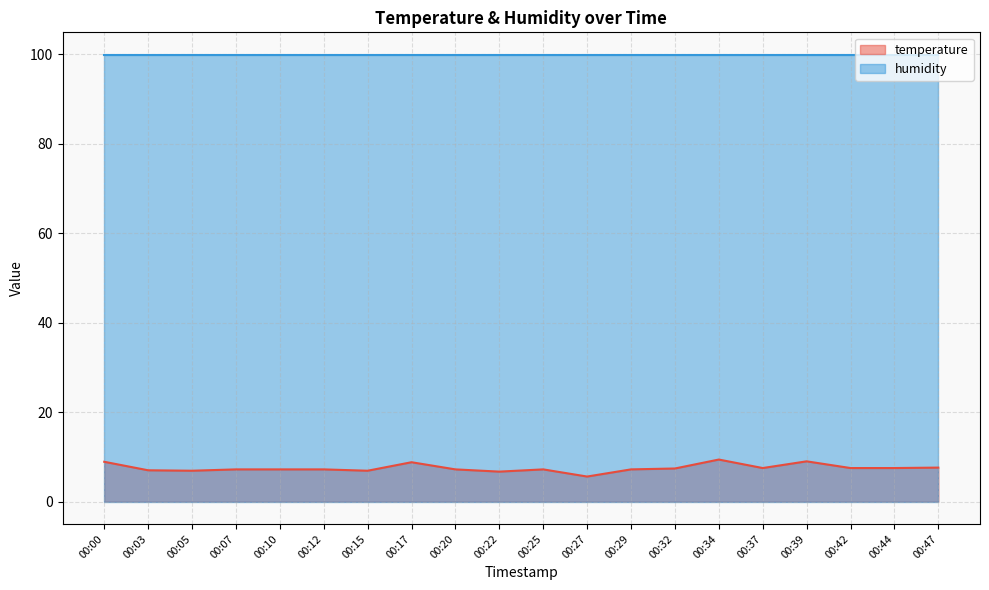

Which has a higher value, 00:47 or 00:42?

00:47